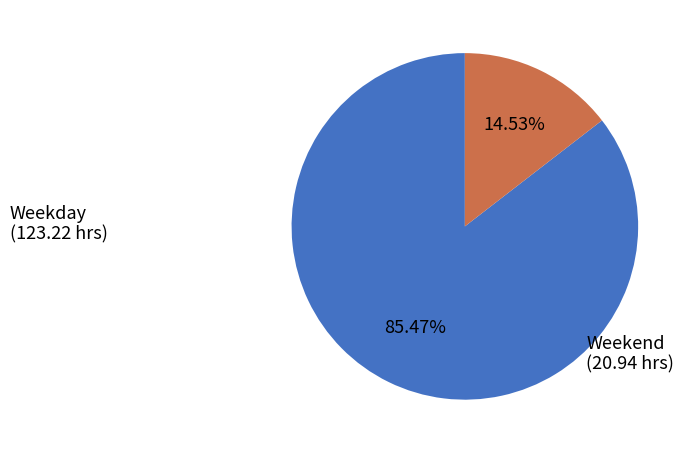

Rank the categories by value from highest to lowest.

Weekday, Weekend